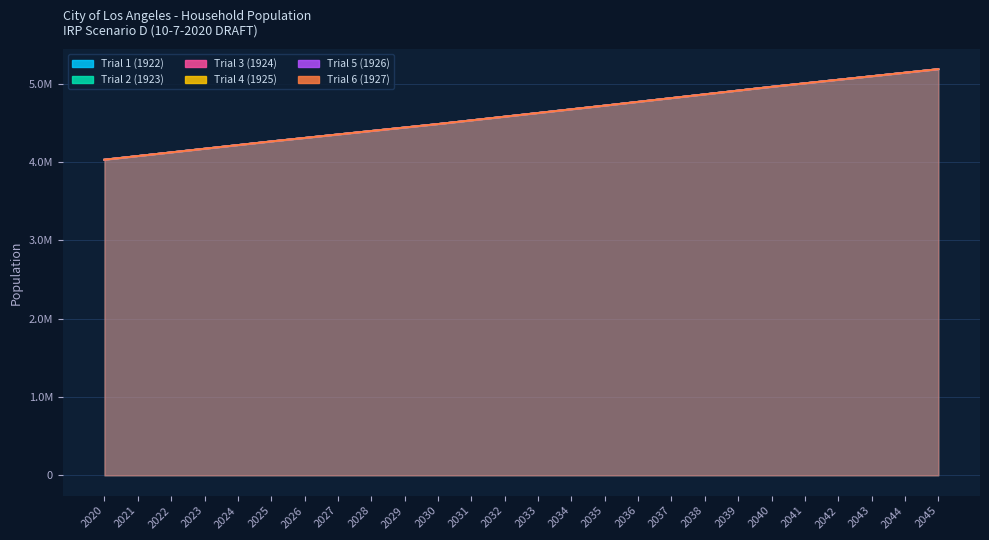

What is the approximate value of Trial 6 (1927) at 2037?

4813665.9